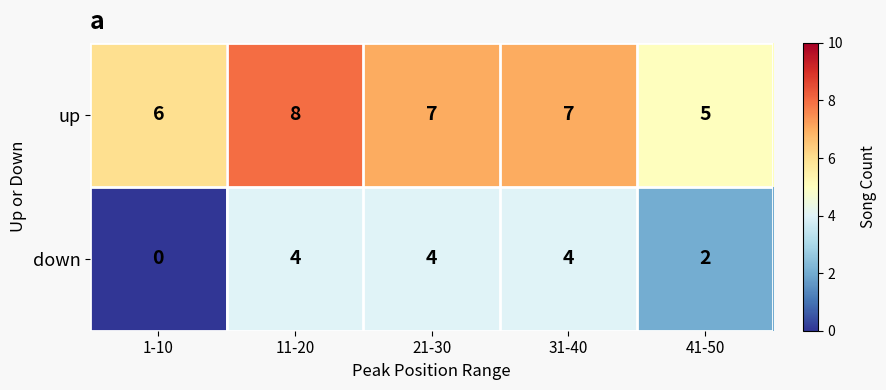

Which series has the largest total across all categories?

up